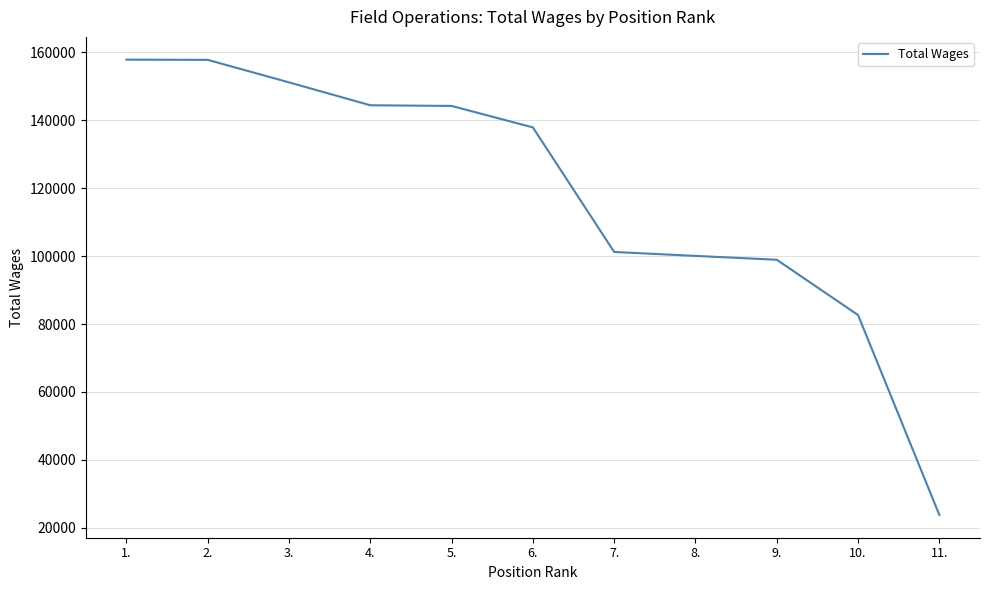

What is the maximum value shown in the chart?

157874